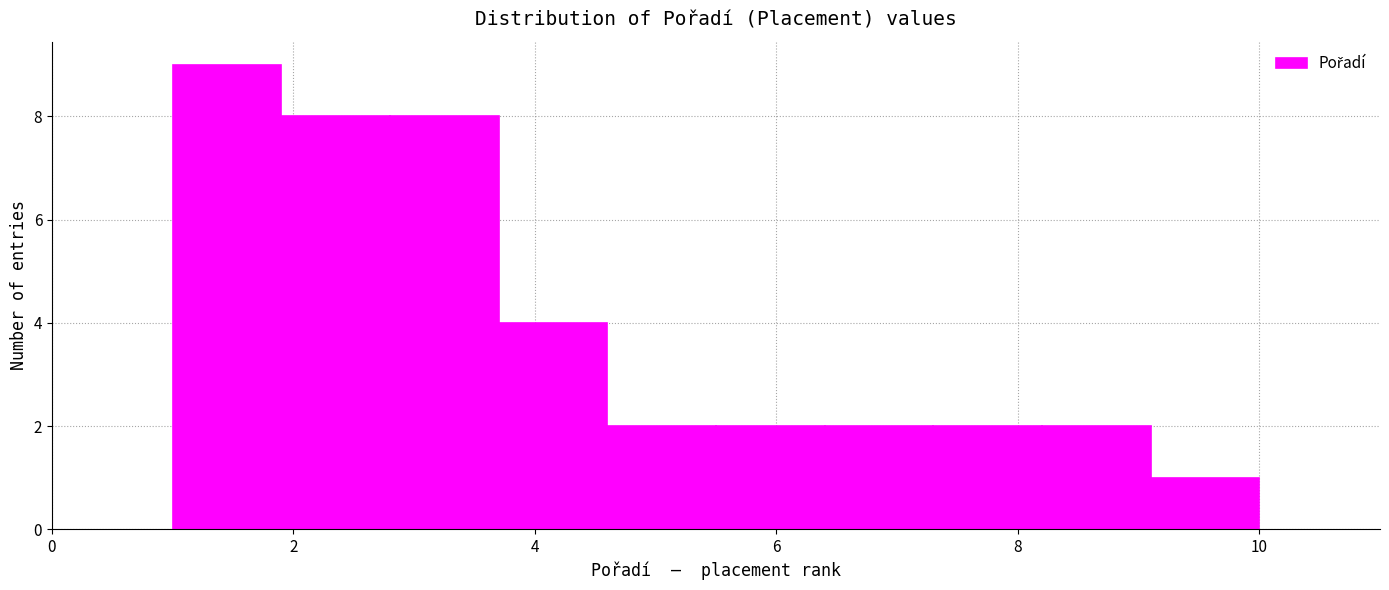

Over which range of the x-axis is the bar tallest?

1.0 to 1.9